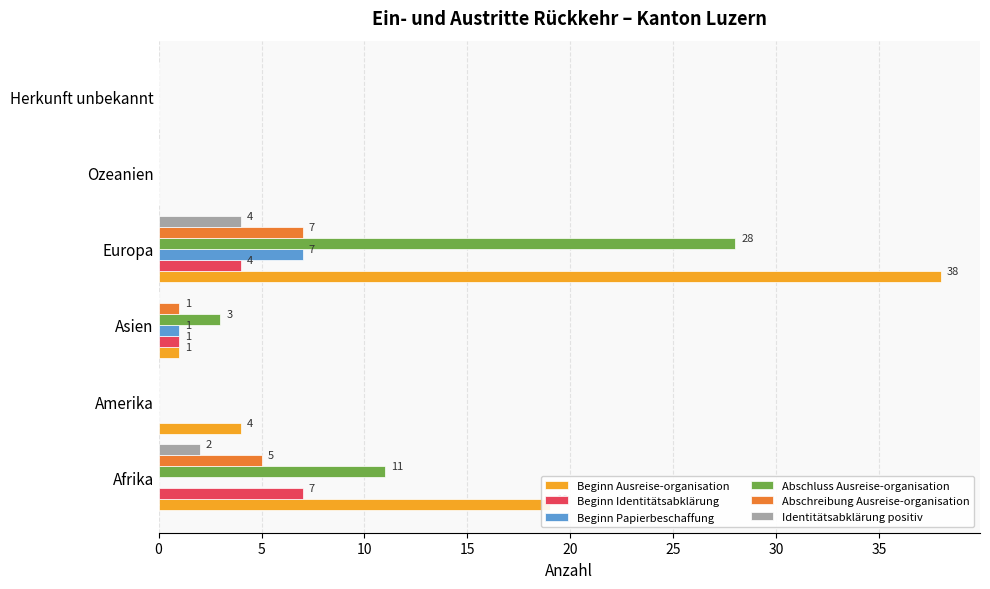

Count the Identitätsabklärung positiv values in the range 0 to 2.

5